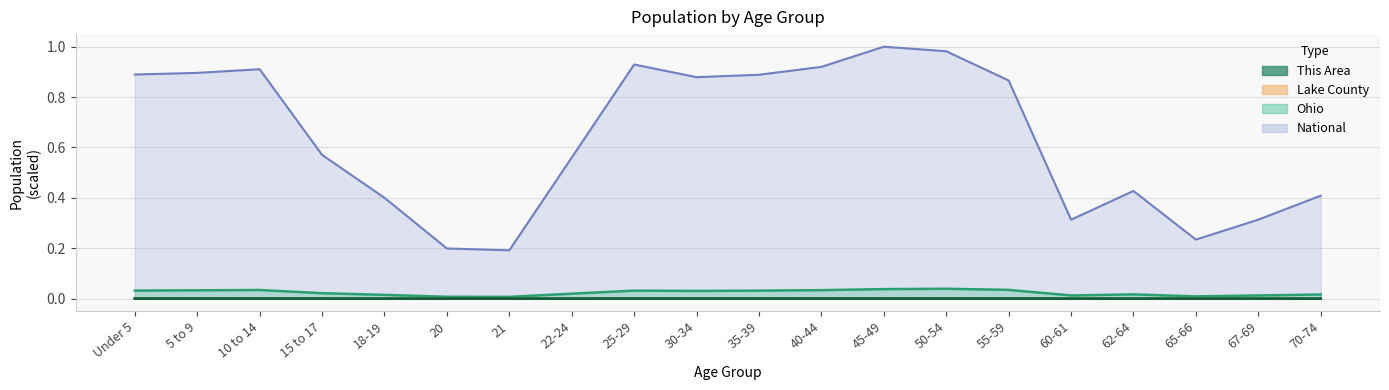

At how many categories does at least one series exceed 0?

20